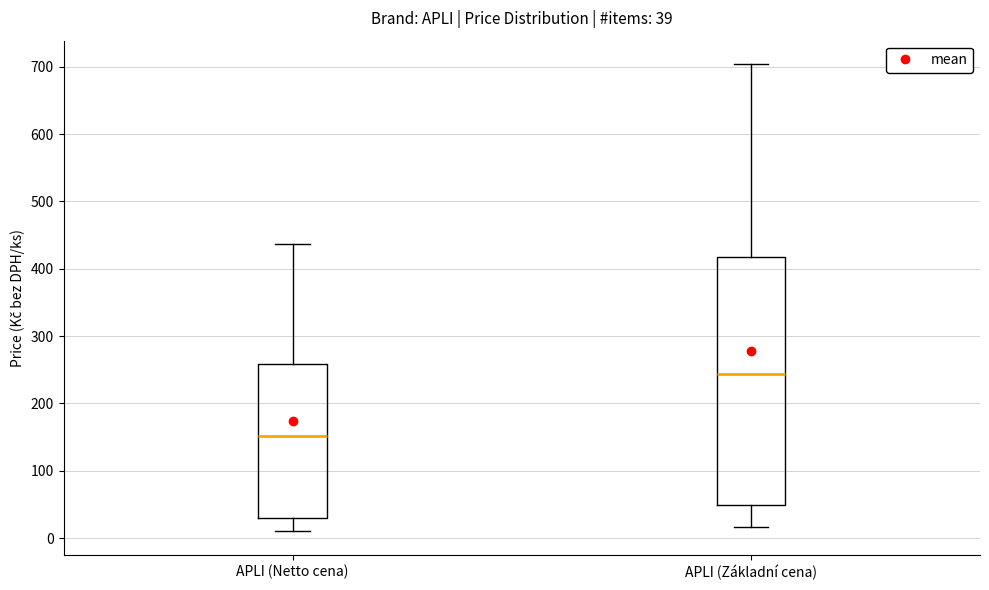

Comparing the boxes themselves (not the whiskers), which one is the tallest?

APLI (Základní cena)